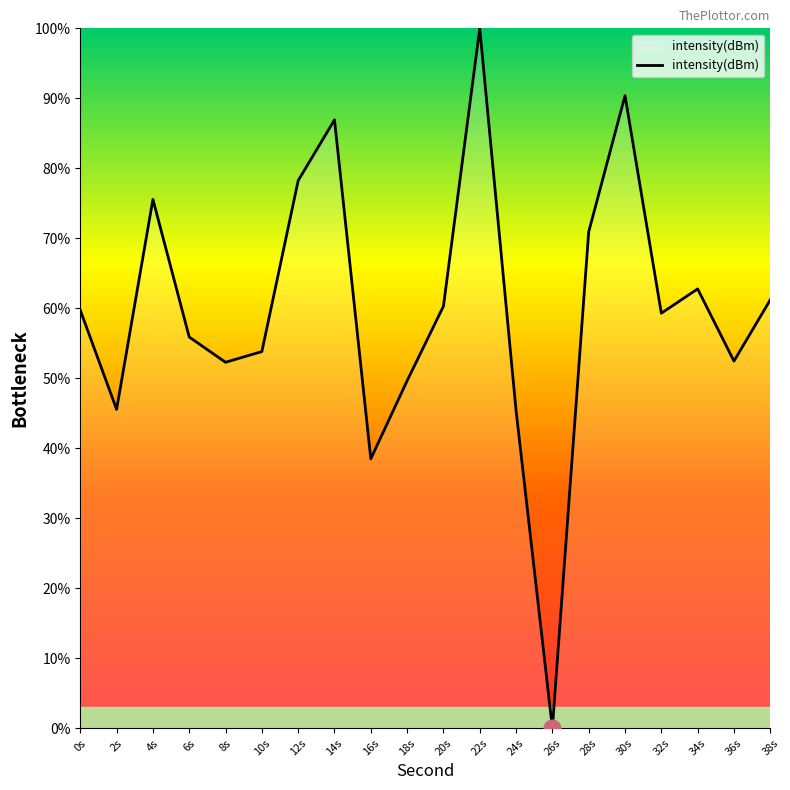

The chart shows a value of 61.2 at 38s. True or false?

True